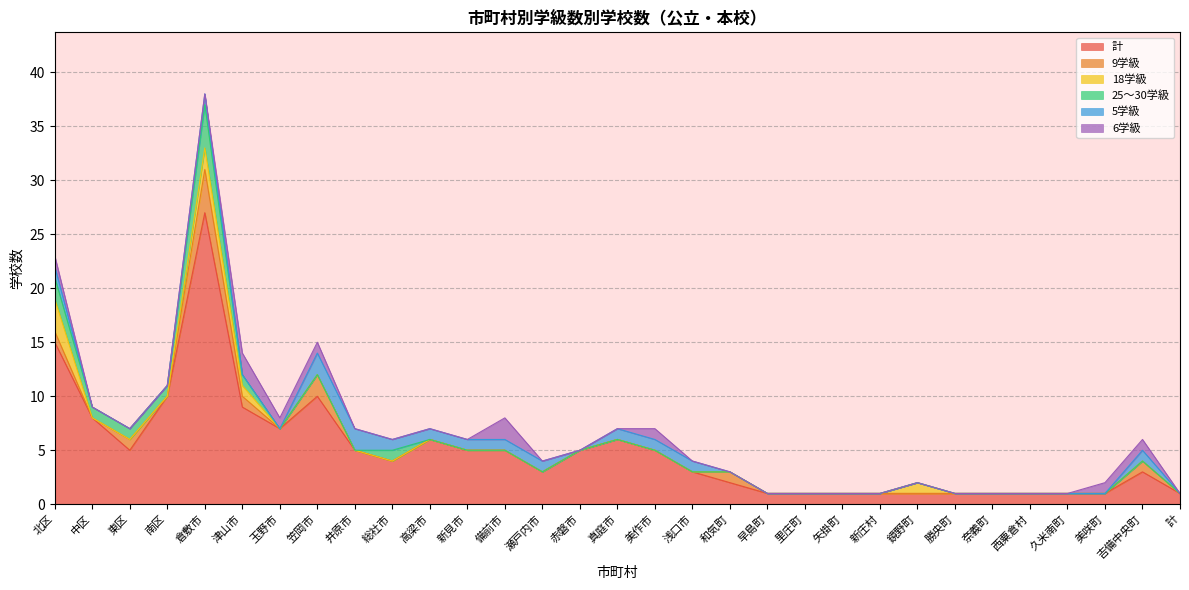

Reading left to right, extract all data points from this chart.

計: 北区=15	中区=8	東区=5	南区=10	倉敷市=27	津山市=9	玉野市=7	笠岡市=10	井原市=5	総社市=4	高梁市=6	新見市=5	備前市=5	瀬戸内市=3	赤磐市=5	真庭市=6	美作市=5	浅口市=3	和気町=2	早島町=1	里庄町=1	矢掛町=1	新庄村=1	鏡野町=1	勝央町=1	奈義町=1	西粟倉村=1	久米南町=1	美咲町=1	吉備中央町=3	計=1
9学級: 北区=1	中区=0	東区=1	南区=0	倉敷市=4	津山市=1	玉野市=0	笠岡市=2	井原市=0	総社市=0	高梁市=0	新見市=0	備前市=0	瀬戸内市=0	赤磐市=0	真庭市=0	美作市=0	浅口市=0	和気町=1	早島町=0	里庄町=0	矢掛町=0	新庄村=0	鏡野町=0	勝央町=0	奈義町=0	西粟倉村=0	久米南町=0	美咲町=0	吉備中央町=1	計=0
18学級: 北区=3	中区=0	東区=0	南区=0	倉敷市=2	津山市=1	玉野市=0	笠岡市=0	井原市=0	総社市=0	高梁市=0	新見市=0	備前市=0	瀬戸内市=0	赤磐市=0	真庭市=0	美作市=0	浅口市=0	和気町=0	早島町=0	里庄町=0	矢掛町=0	新庄村=0	鏡野町=1	勝央町=0	奈義町=0	西粟倉村=0	久米南町=0	美咲町=0	吉備中央町=0	計=0
25～30学級: 北区=2	中区=1	東区=1	南区=1	倉敷市=4	津山市=1	玉野市=0	笠岡市=0	井原市=0	総社市=1	高梁市=0	新見市=0	備前市=0	瀬戸内市=0	赤磐市=0	真庭市=0	美作市=0	浅口市=0	和気町=0	早島町=0	里庄町=0	矢掛町=0	新庄村=0	鏡野町=0	勝央町=0	奈義町=0	西粟倉村=0	久米南町=0	美咲町=0	吉備中央町=0	計=0
5学級: 北区=1	中区=0	東区=0	南区=0	倉敷市=1	津山市=0	玉野市=0	笠岡市=2	井原市=2	総社市=1	高梁市=1	新見市=1	備前市=1	瀬戸内市=1	赤磐市=0	真庭市=1	美作市=1	浅口市=1	和気町=0	早島町=0	里庄町=0	矢掛町=0	新庄村=0	鏡野町=0	勝央町=0	奈義町=0	西粟倉村=0	久米南町=0	美咲町=0	吉備中央町=1	計=0
6学級: 北区=1	中区=0	東区=0	南区=0	倉敷市=0	津山市=2	玉野市=1	笠岡市=1	井原市=0	総社市=0	高梁市=0	新見市=0	備前市=2	瀬戸内市=0	赤磐市=0	真庭市=0	美作市=1	浅口市=0	和気町=0	早島町=0	里庄町=0	矢掛町=0	新庄村=0	鏡野町=0	勝央町=0	奈義町=0	西粟倉村=0	久米南町=0	美咲町=1	吉備中央町=1	計=0